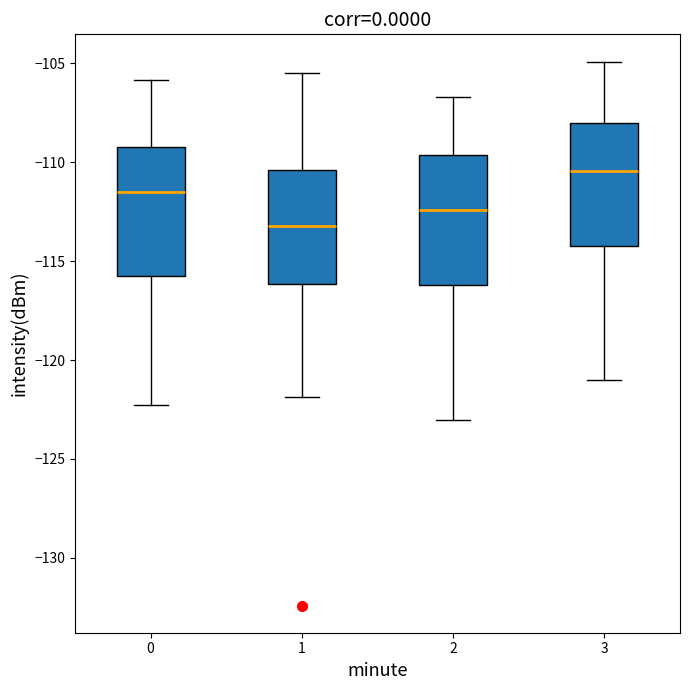

Reading left to right, transcribe this box plot: for each box, give where its median line is, the range the box spans, and where its two whiskers end, as read against the y-axis. The values are not printed on the chart, so give them approximately, as read against the axis.

0: median -111.5, box -115.5 to -109.0, whiskers -122.5 to -106.0
1: median -113.0, box -116.0 to -110.5, whiskers -122.0 to -105.5
2: median -112.5, box -116.0 to -109.5, whiskers -123.0 to -106.5
3: median -110.5, box -114.0 to -108.0, whiskers -121.0 to -105.0